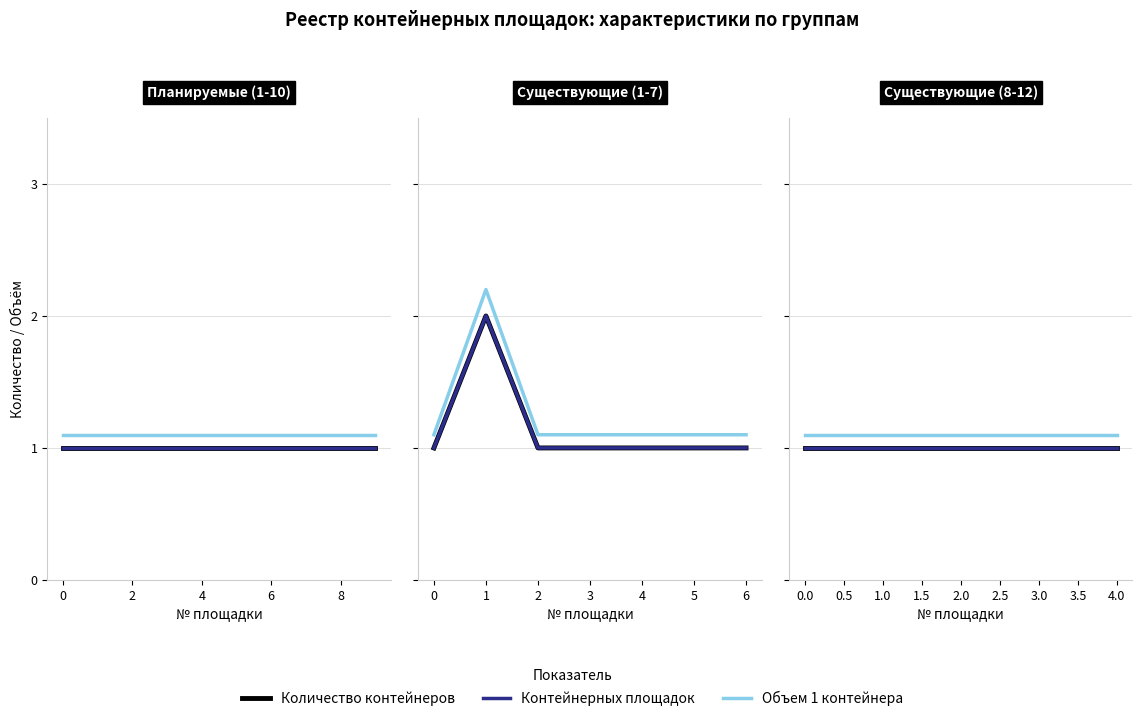

Count the number of categories in the chart.

5